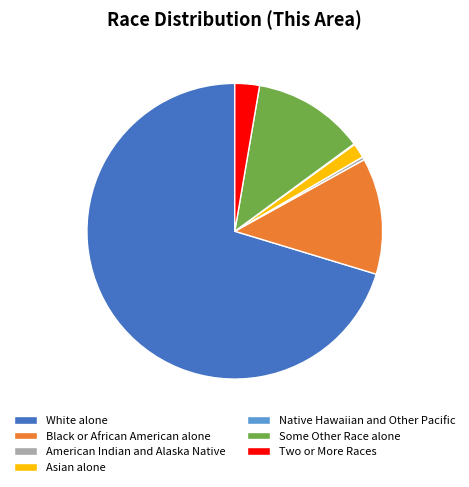

What is the ratio of the value at Some Other Race alone to the value at American Indian and Alaska Native?

36.5